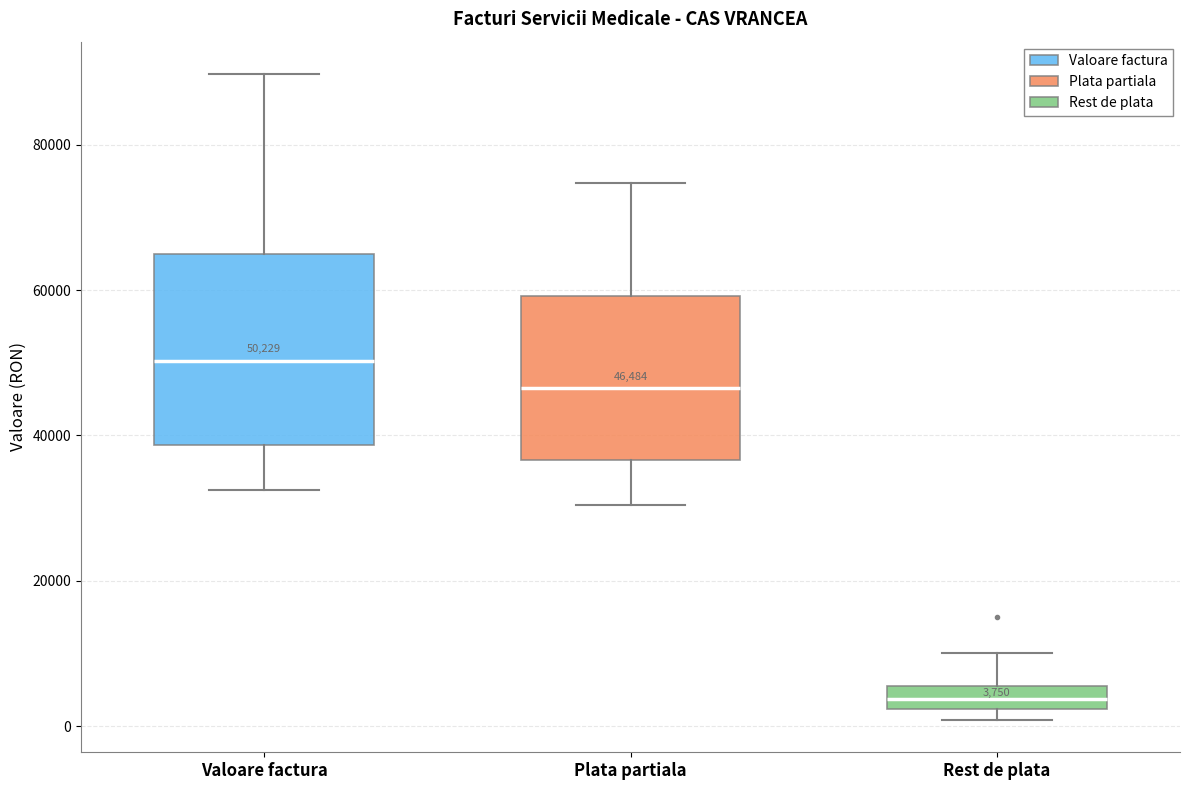

Which box has the lowest median line?

Rest de plata